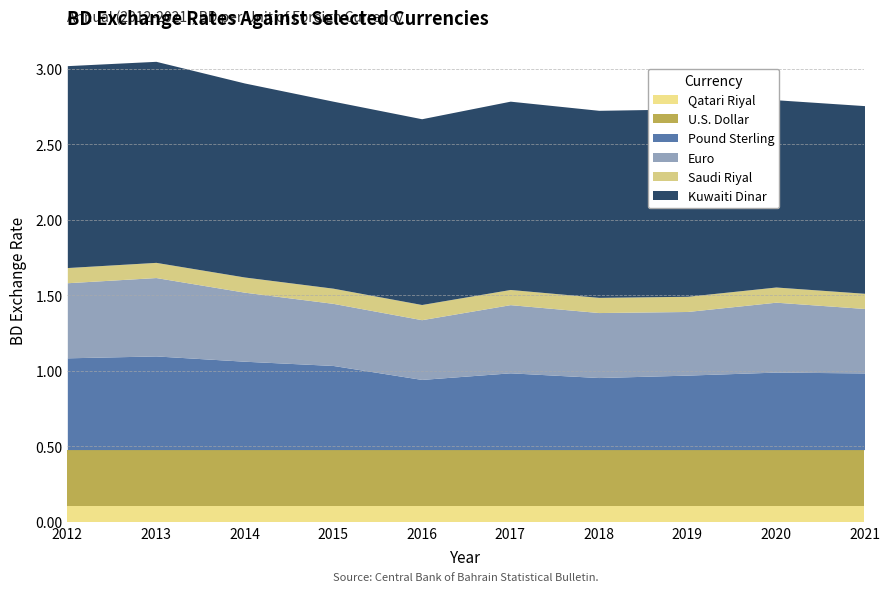

True or false: Kuwaiti Dinar and U.S. Dollar intersect in this chart.

False